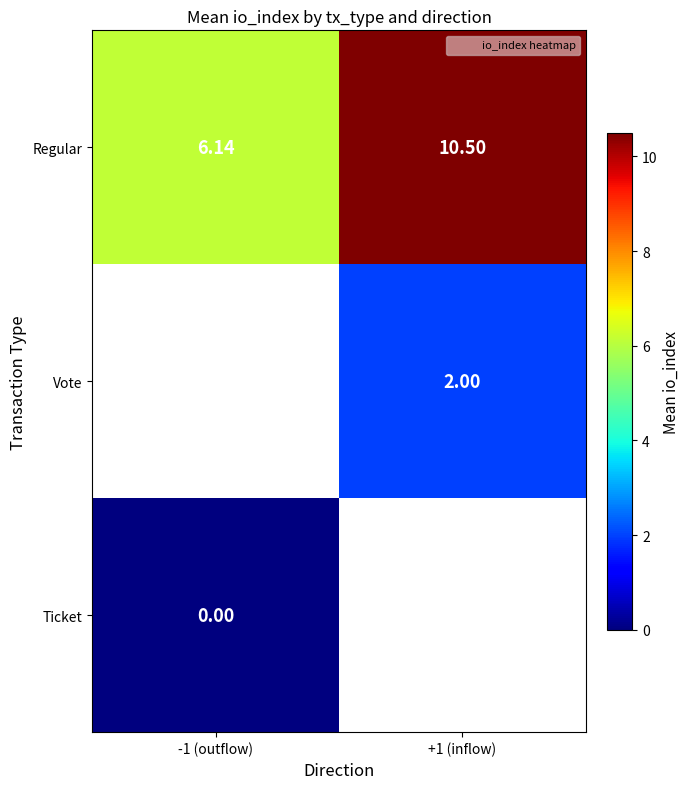

Is the value of Vote at +1 (inflow) greater than the value of Ticket at -1 (outflow)?

Yes